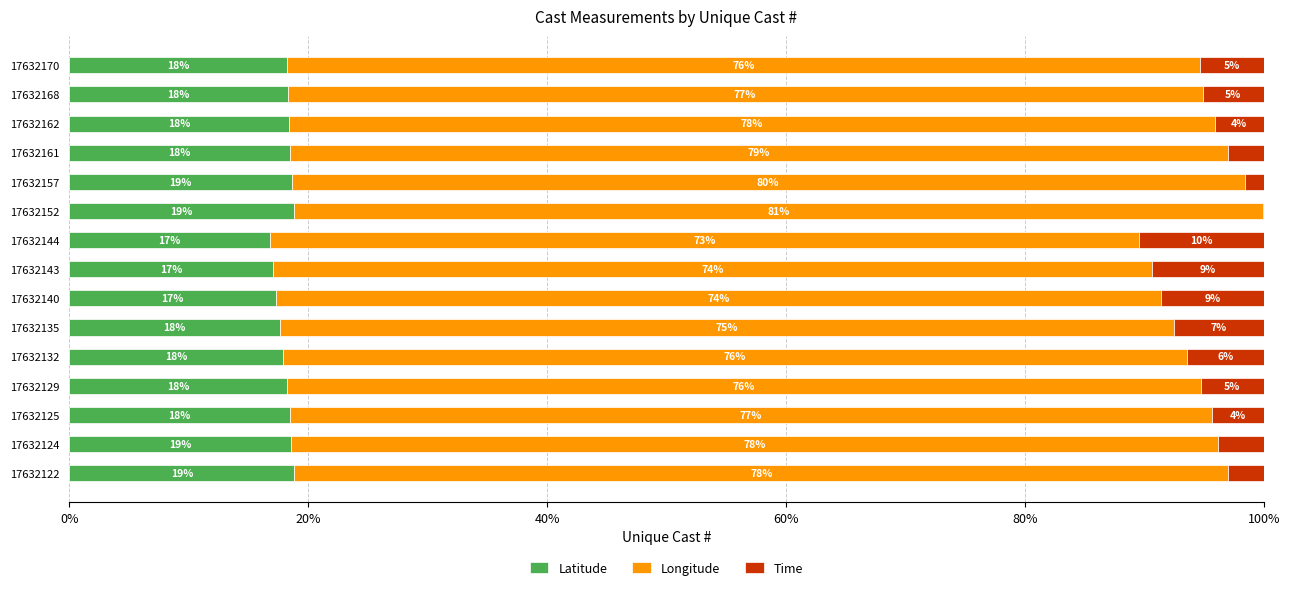

What are all the series names shown in the legend?

Latitude, Longitude, Time